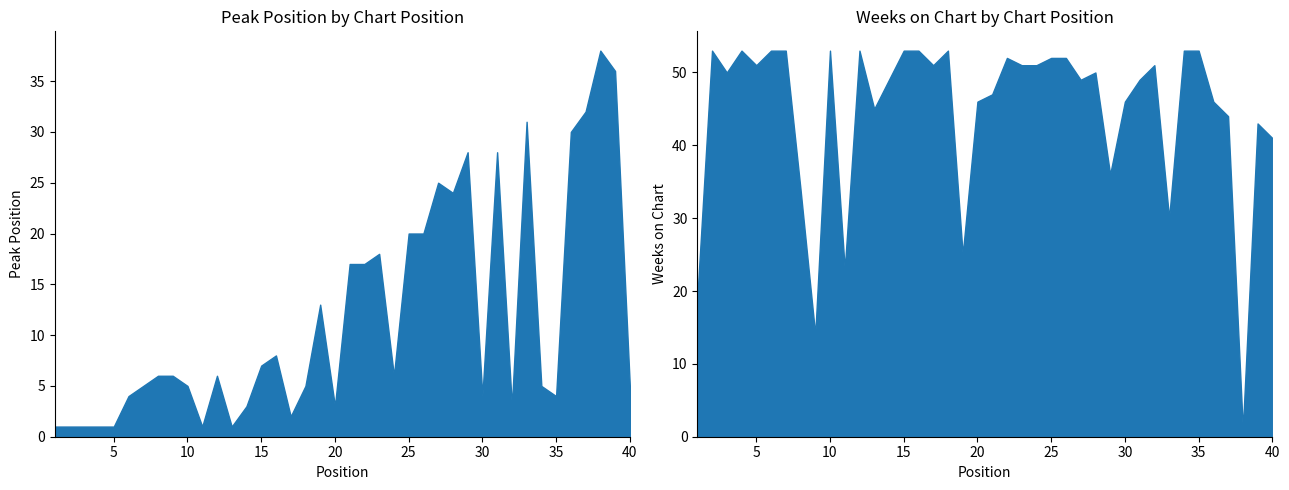

How many data points in Peak Position are above 6?

17